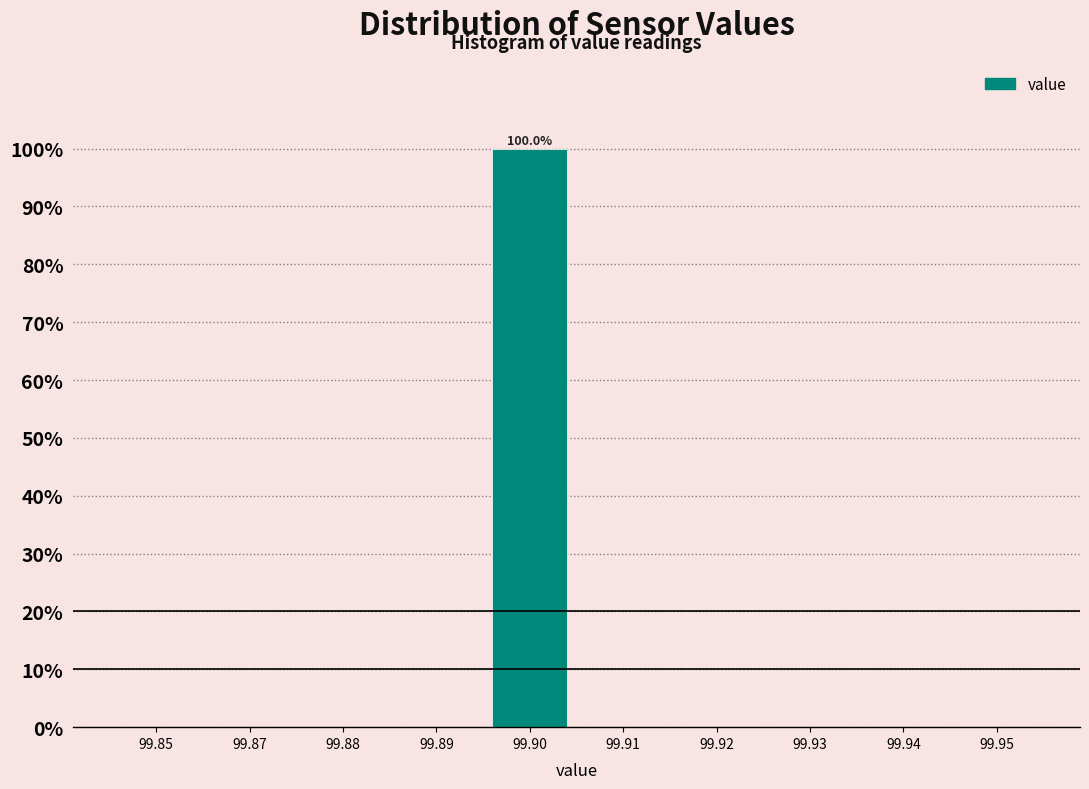

Reading left to right, list all the values displayed in this chart.

99.85=0	99.87=0	99.88=0	99.89=0	99.90=100	99.91=0	99.92=0	99.93=0	99.94=0	99.95=0